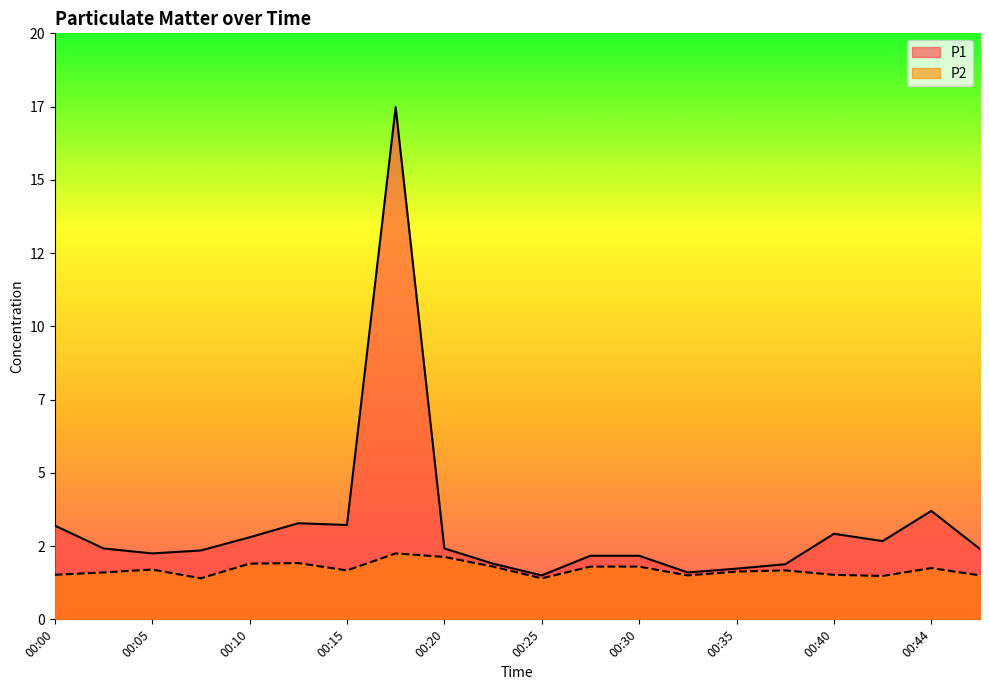

At 00:18, list the series in order from smallest to largest.

P2, P1